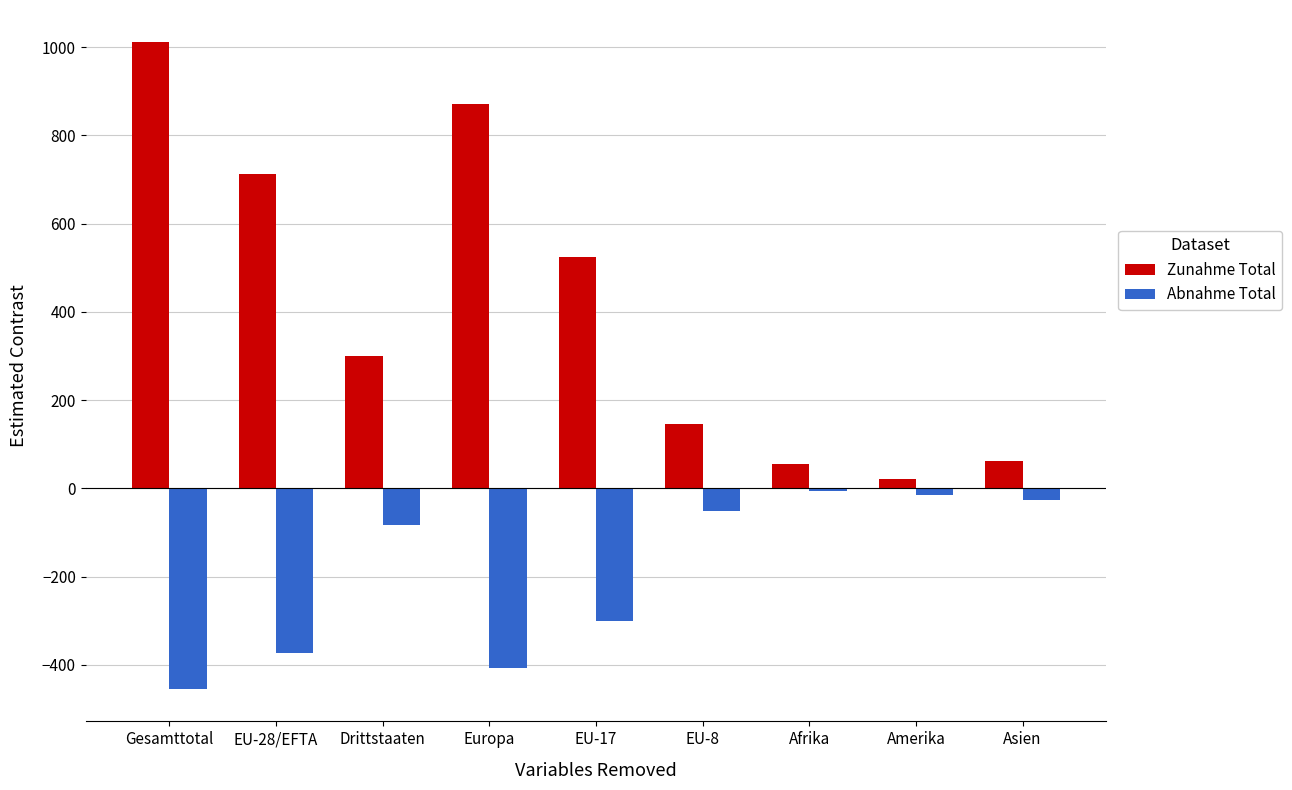

What position from the left is Gesamttotal?

1